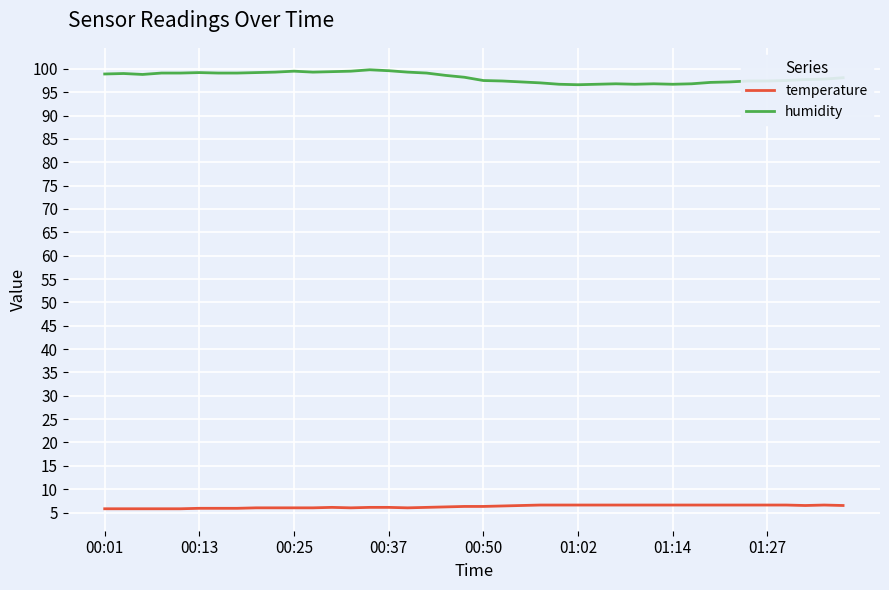

Rank the series by their maximum value, from highest to lowest.

humidity, temperature